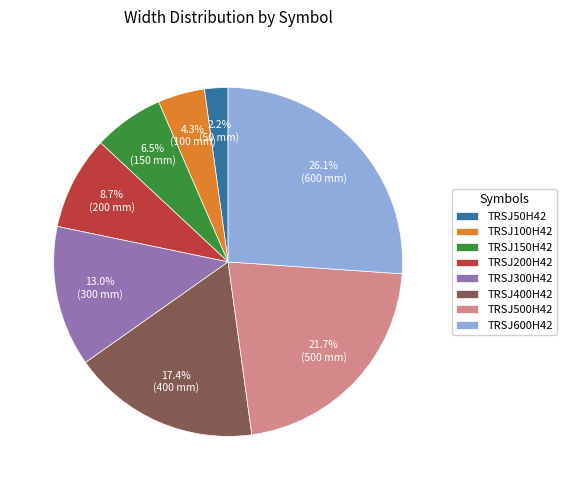

Between TRSJ400H42 and TRSJ150H42, which is larger?

TRSJ400H42